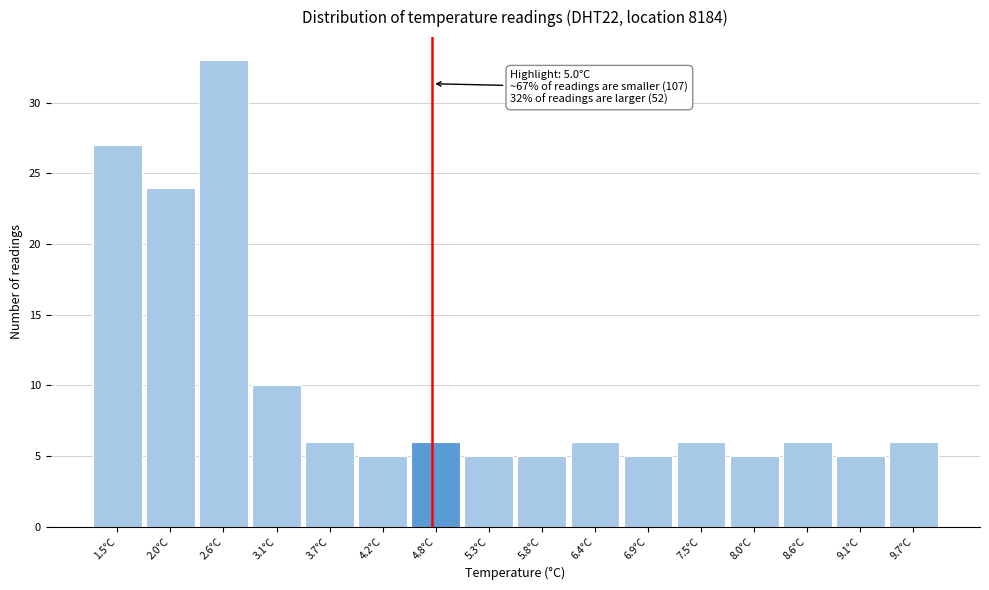

Reading left to right, extract all data points from this chart.

27	24	33	10	6	5	6	5	5	6	5	6	5	6	5	6